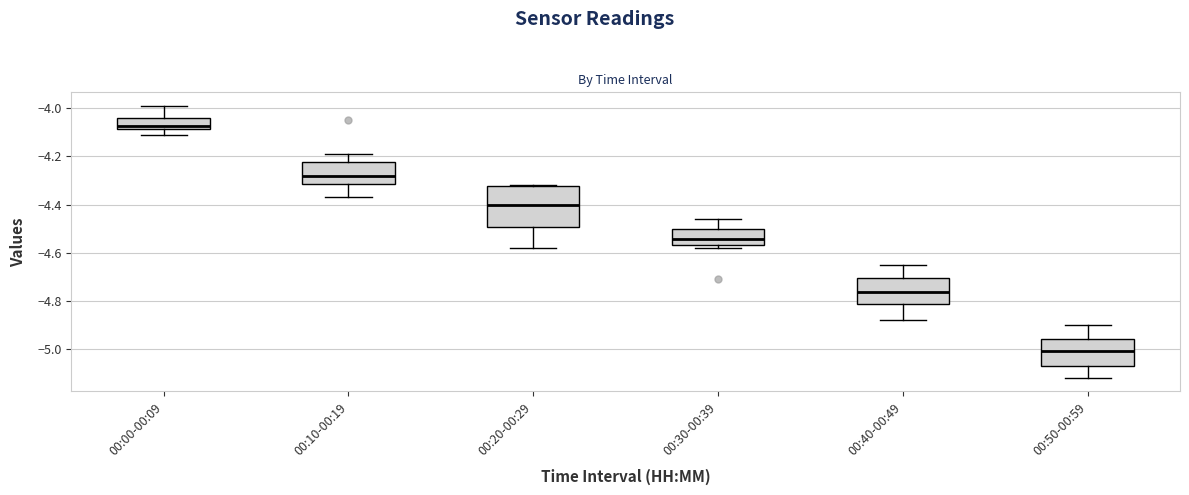

Where does the lower whisker of the box for 00:20-00:29 end on the y-axis? The values are not printed on the chart, so give them approximately, as read against the axis.

-4.58